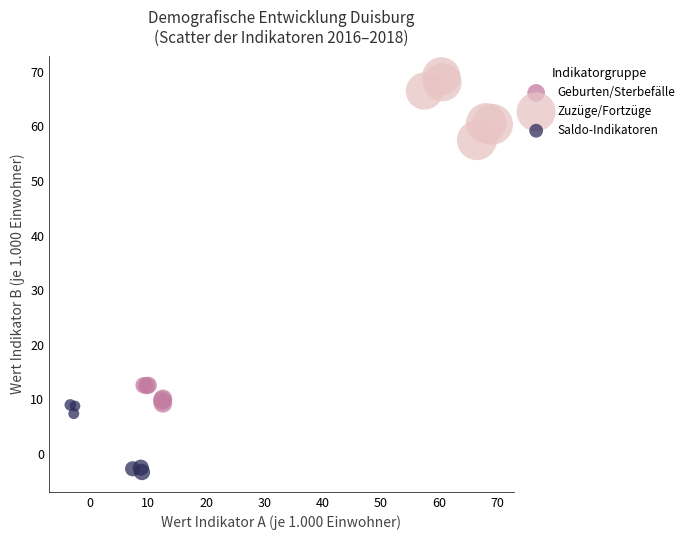

Which series contains the highest Y value?

Zuzüge/Fortzüge